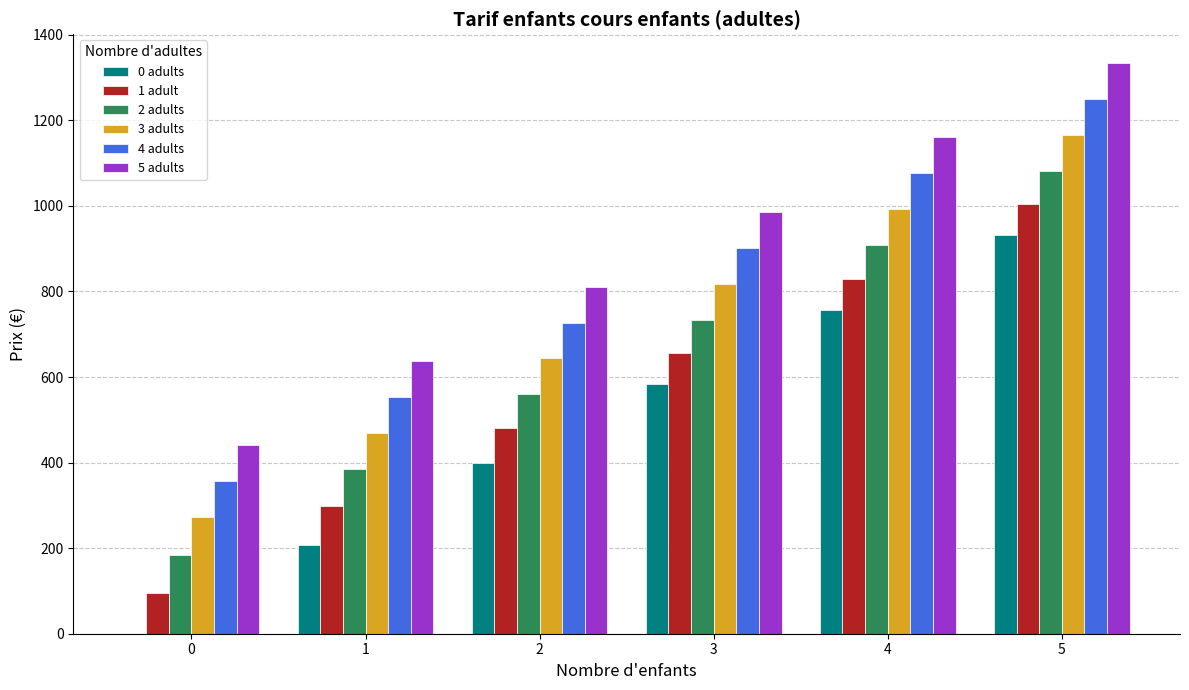

Which series has the largest range (max minus min)?

0 adults